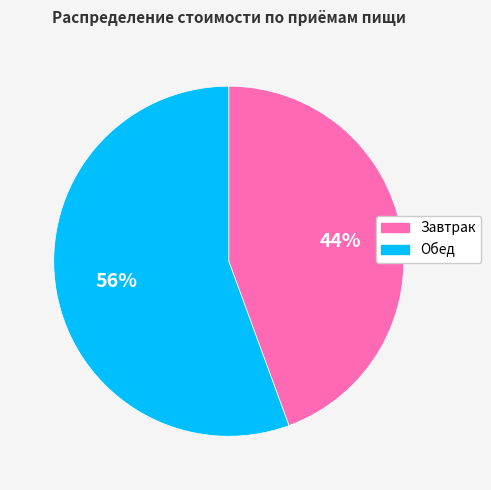

How many segments does this pie chart have?

2